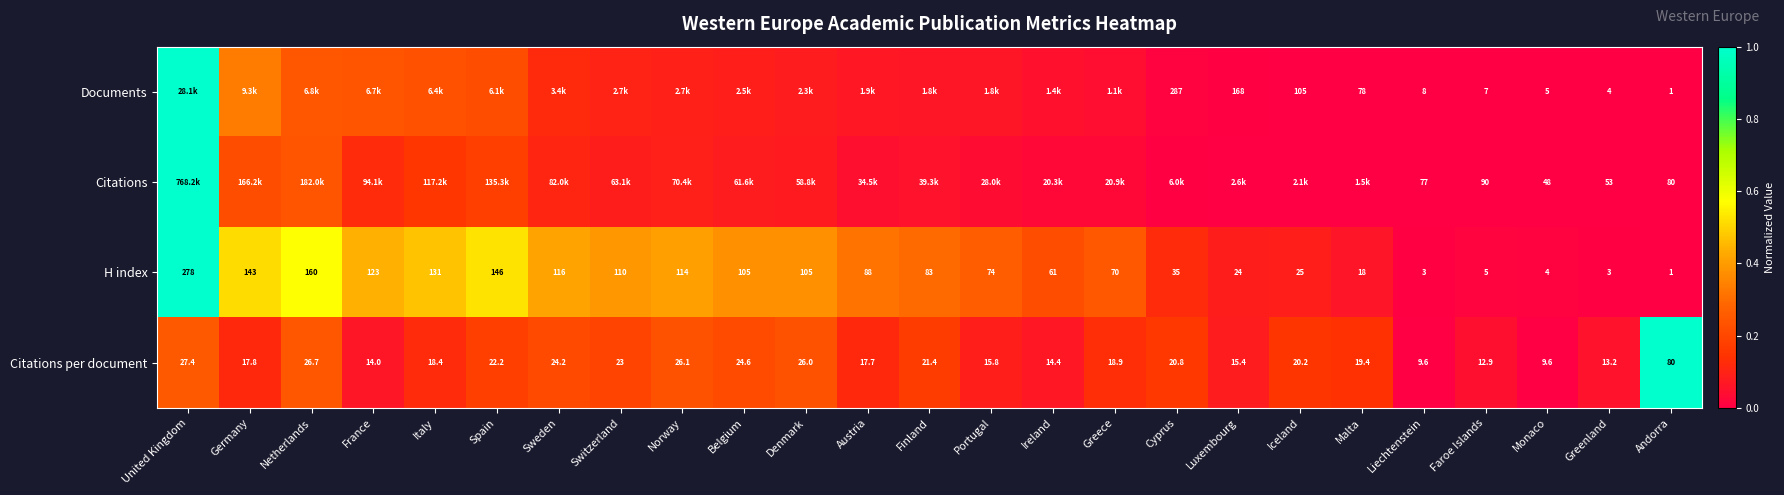

Between Faroe Islands and Greenland, which series saw the biggest shift?

Citations